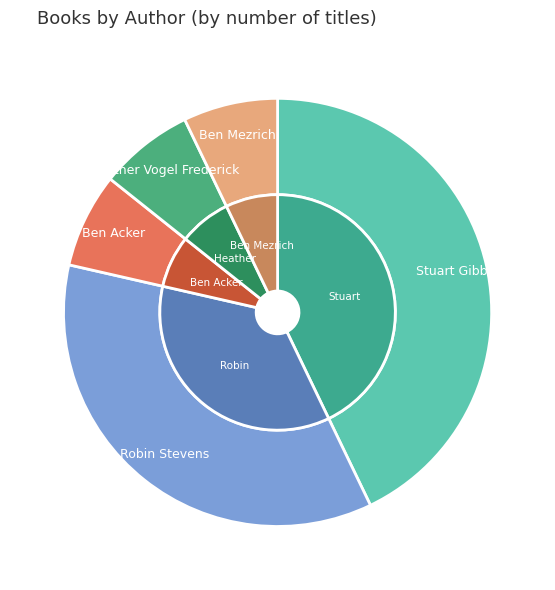

Is there a majority slice in this chart?

No